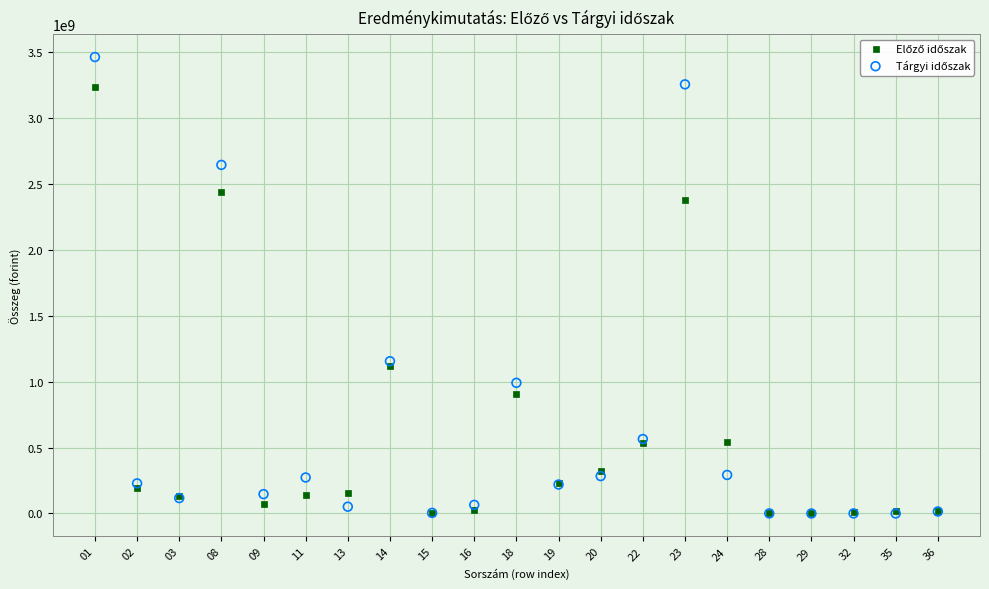

Across all series, what Y value is closest to 1731772522?

1155500439